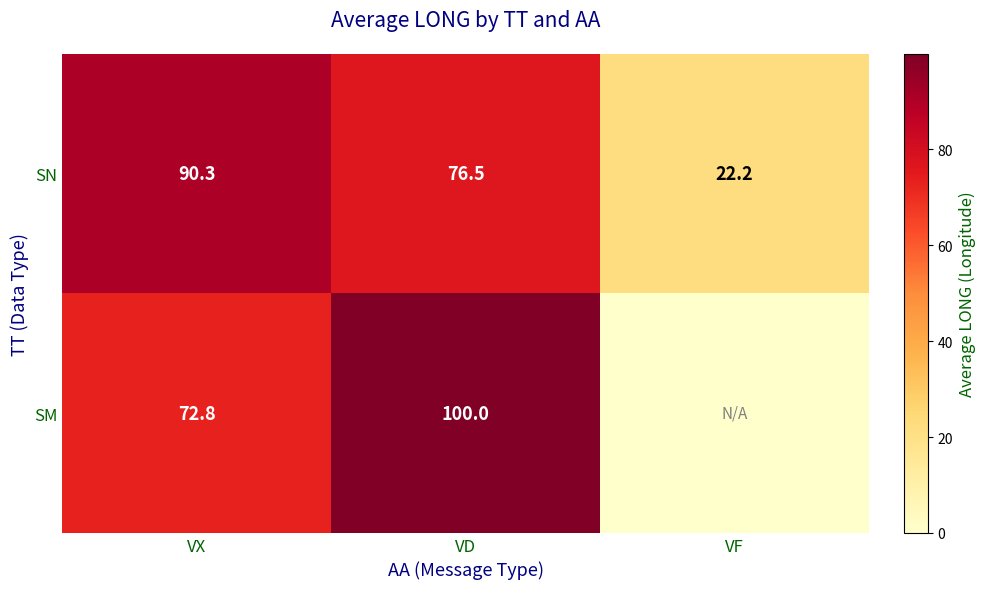

Where is SN nearest to the value 56?

VD